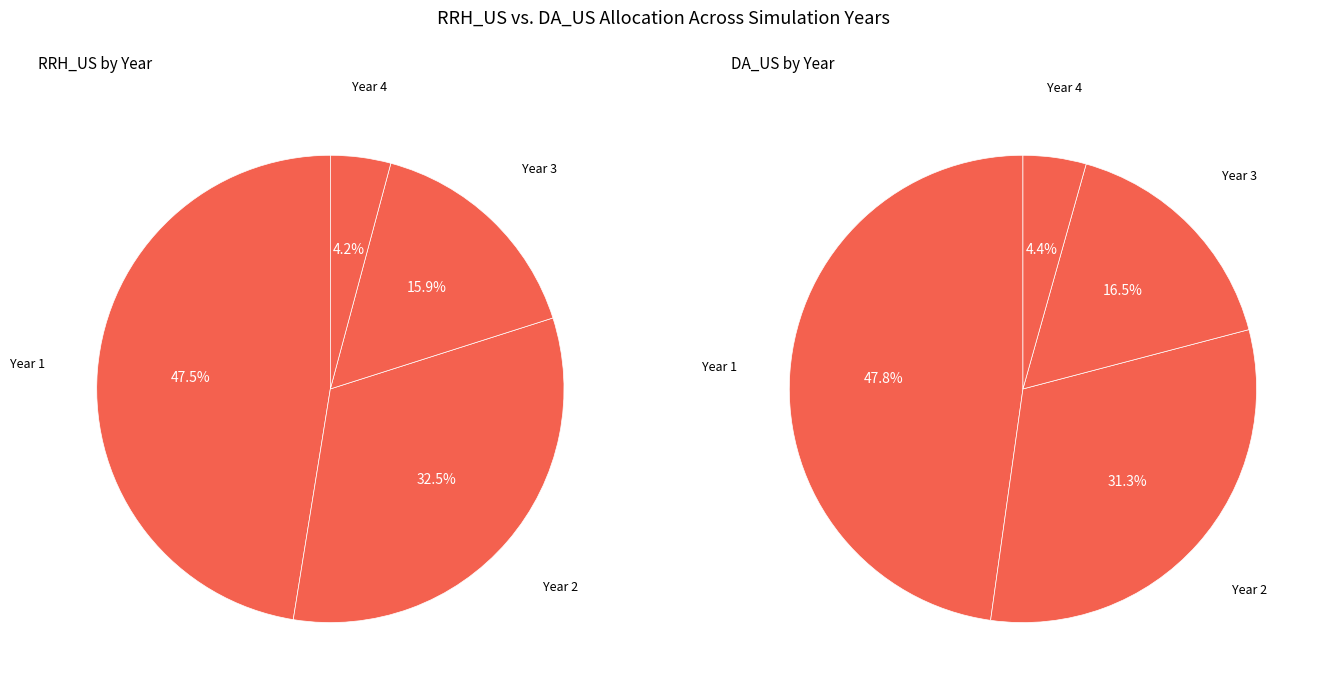

How much of the chart is everything except Year 4?

95.8%